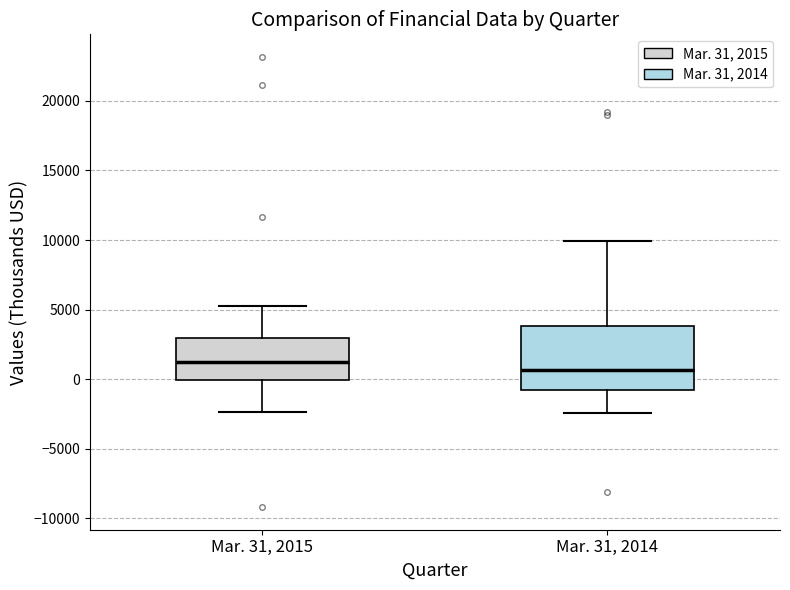

Which box's median line is the lowest?

Mar. 31, 2014